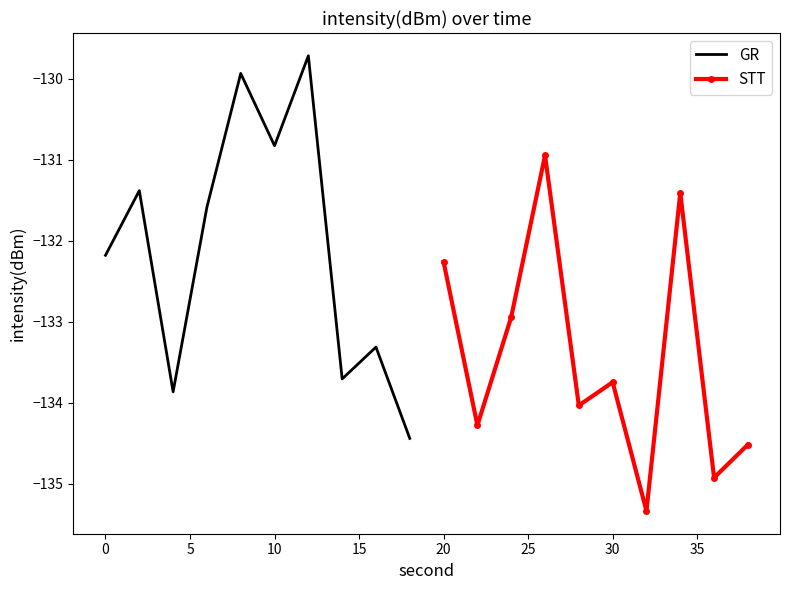

List the series in order of their overall mean, lowest first.

STT, GR